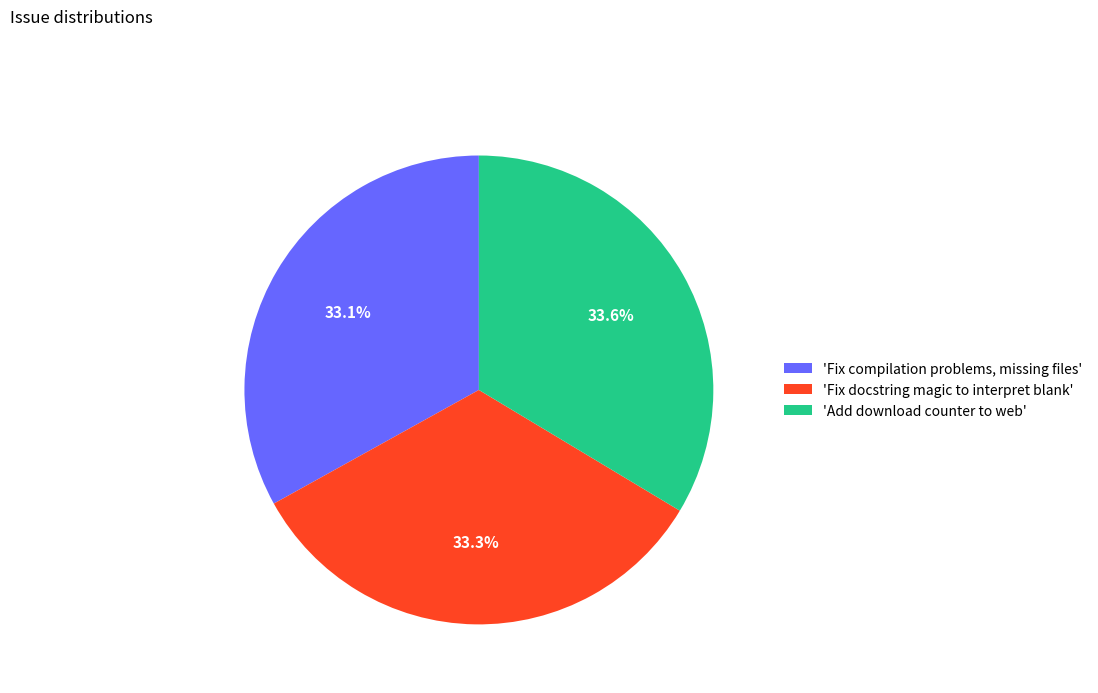

Is there any slice that represents more than half of the pie?

No